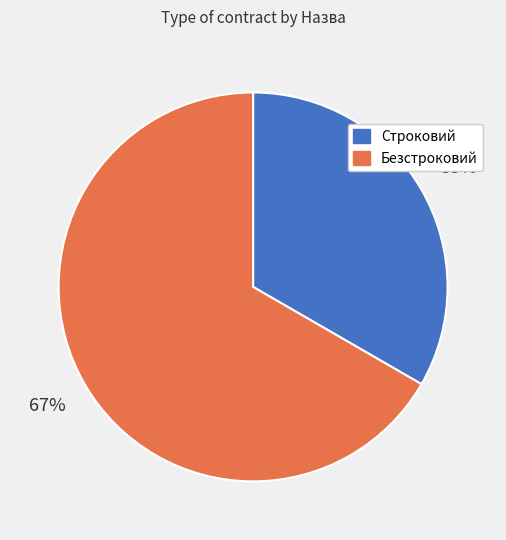

Is it true that Безстроковий is 53% of the pie?

False